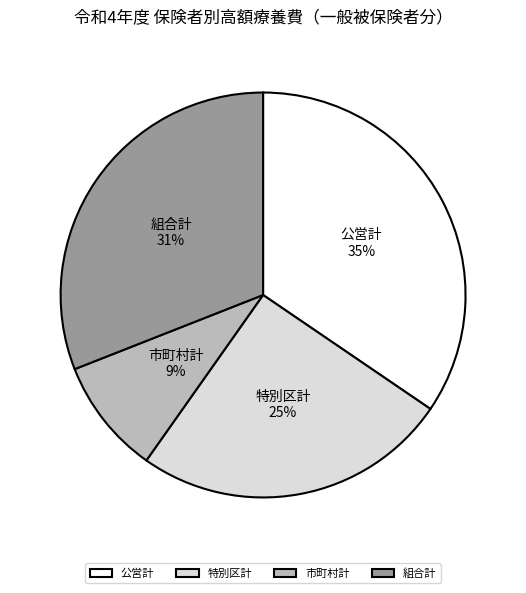

Rank the categories by value from highest to lowest.

公営計, 組合計, 特別区計, 市町村計